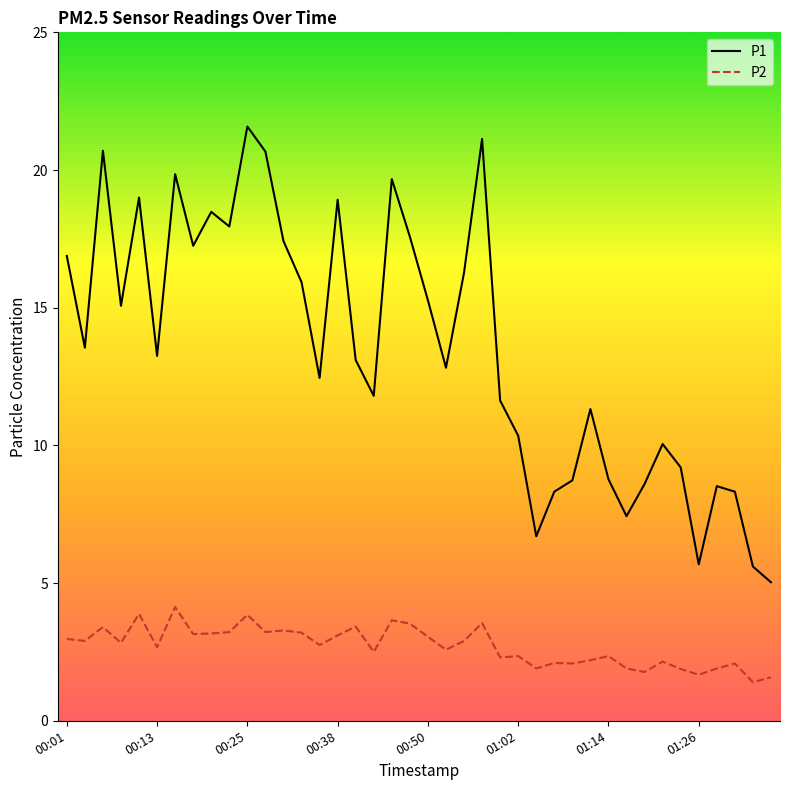

Is this an area chart (filled region under the line)?

No